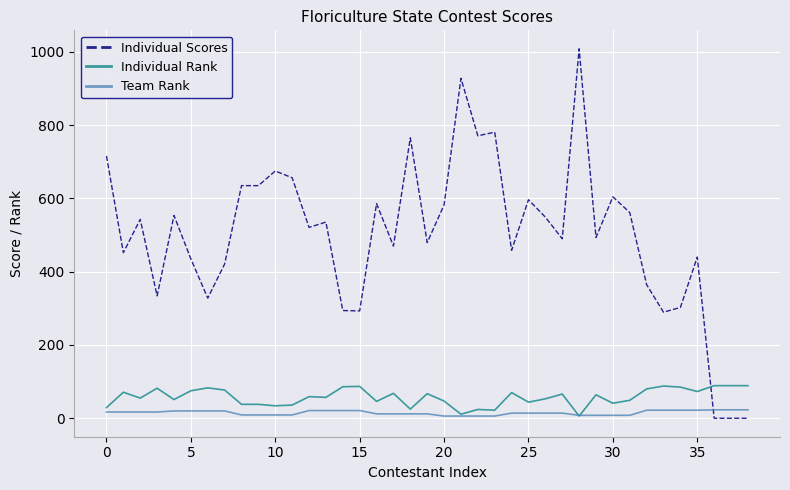

What is the greatest value displayed?

1008.5